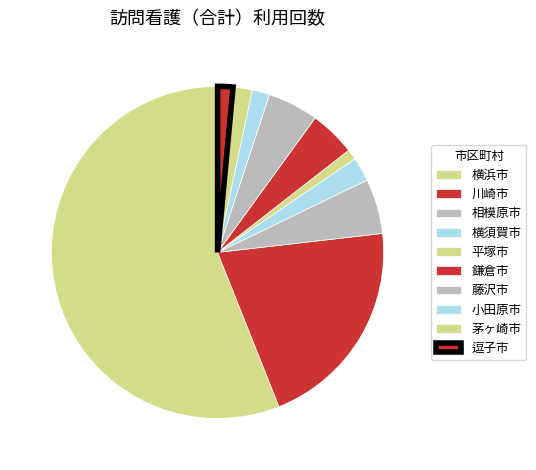

What is the change in value from 横須賀市 to 平塚市?

-436